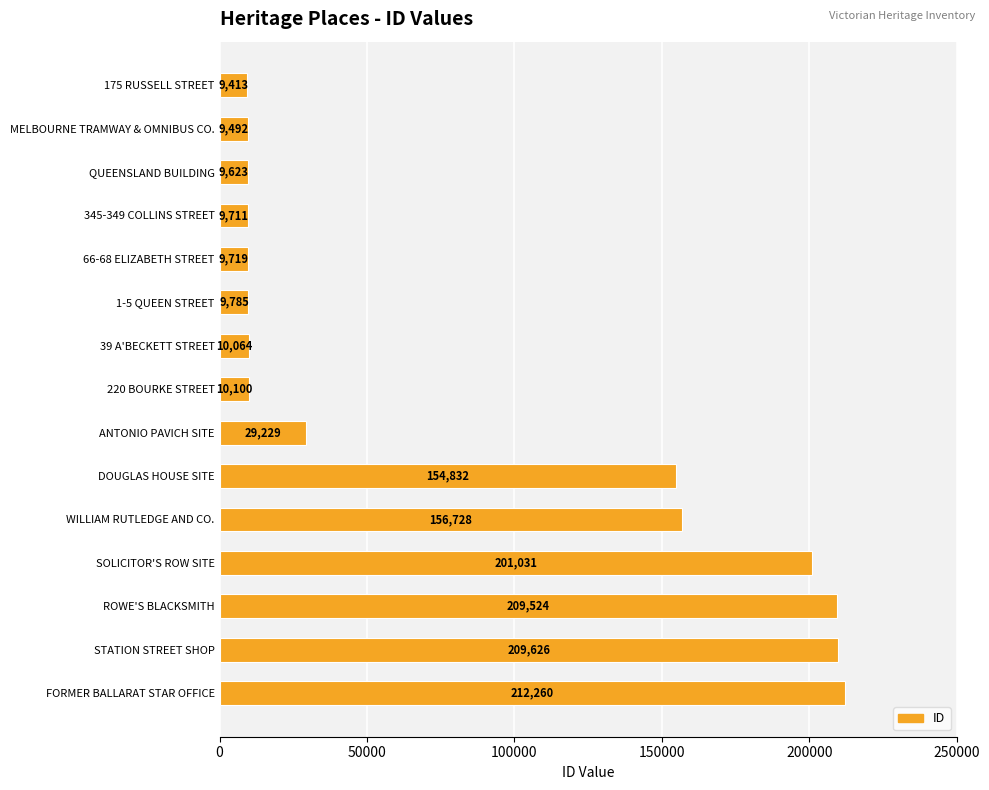

Reading bottom to top, what are all the values shown in this chart?

212260	209626	209524	201031	156728	154832	29229	10100	10064	9785	9719	9711	9623	9492	9413